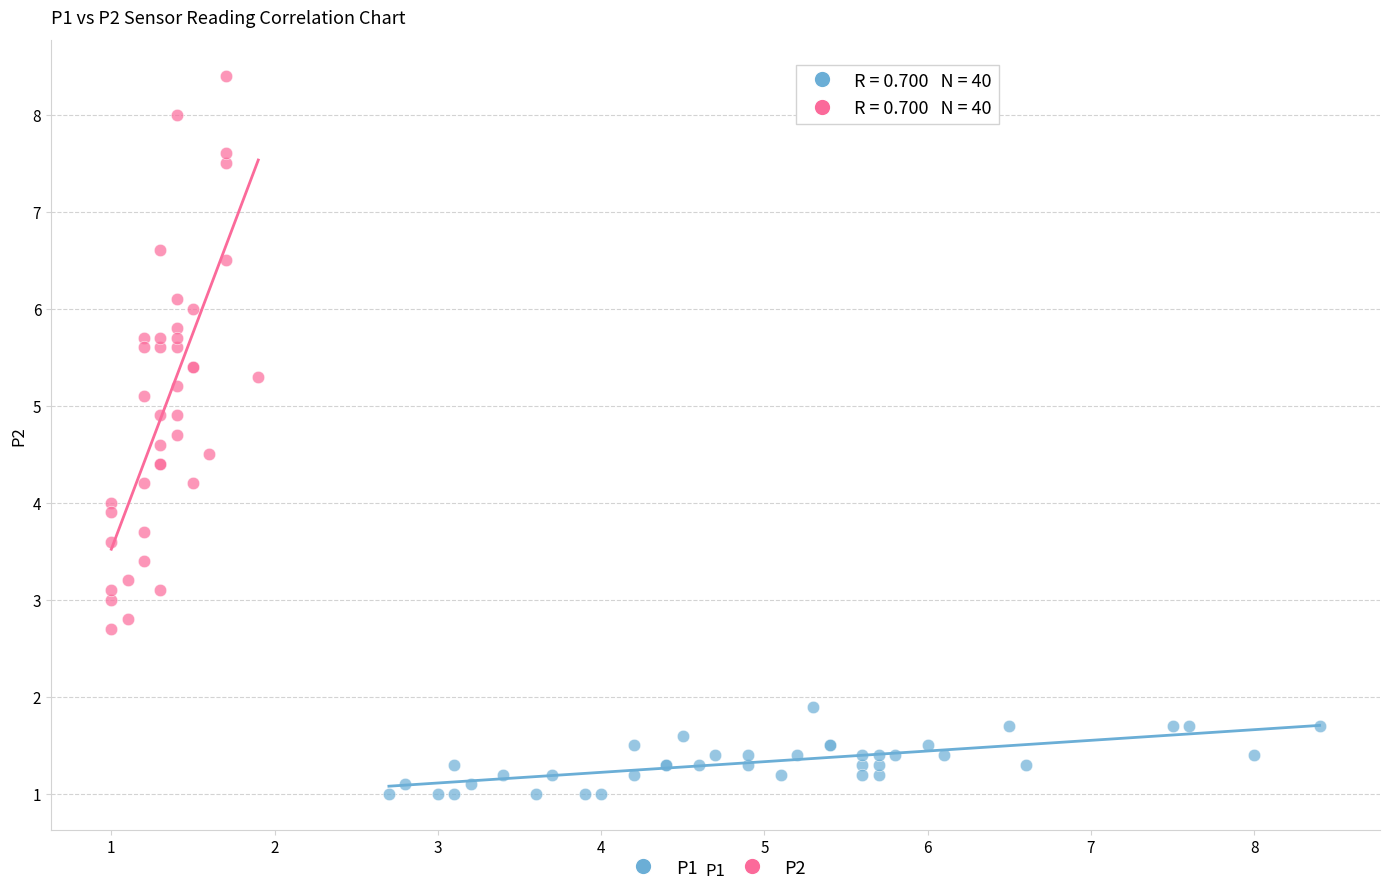

Which series has the widest spread of Y values?

P2